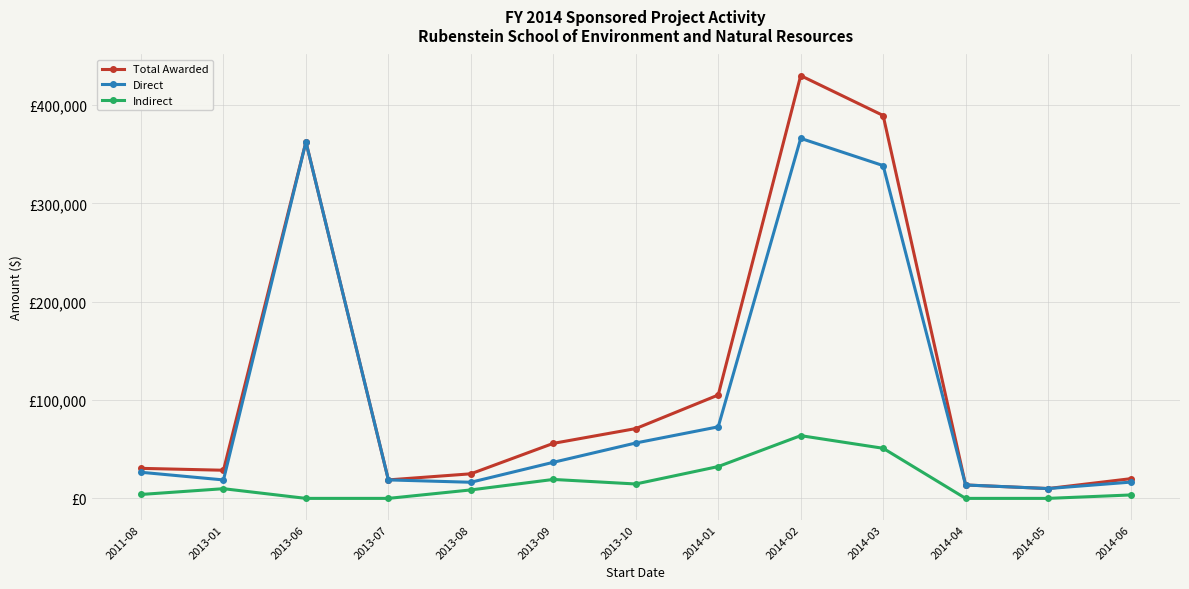

True or false: Direct and Total Awarded cross at least once.

False